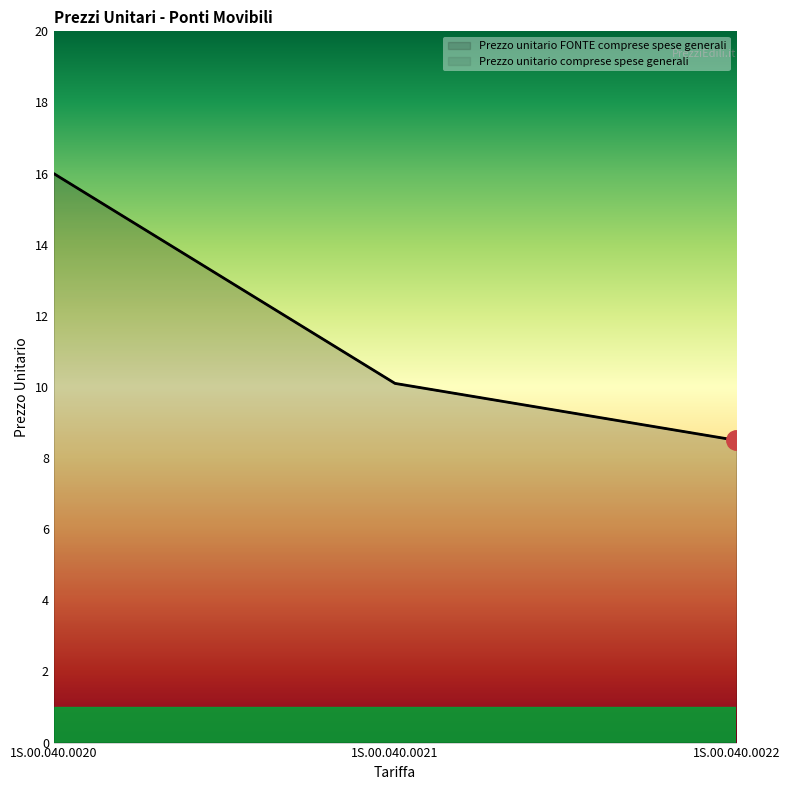

At which label does Prezzo unitario comprese spese generali reach its peak?

1S.00.040.0020